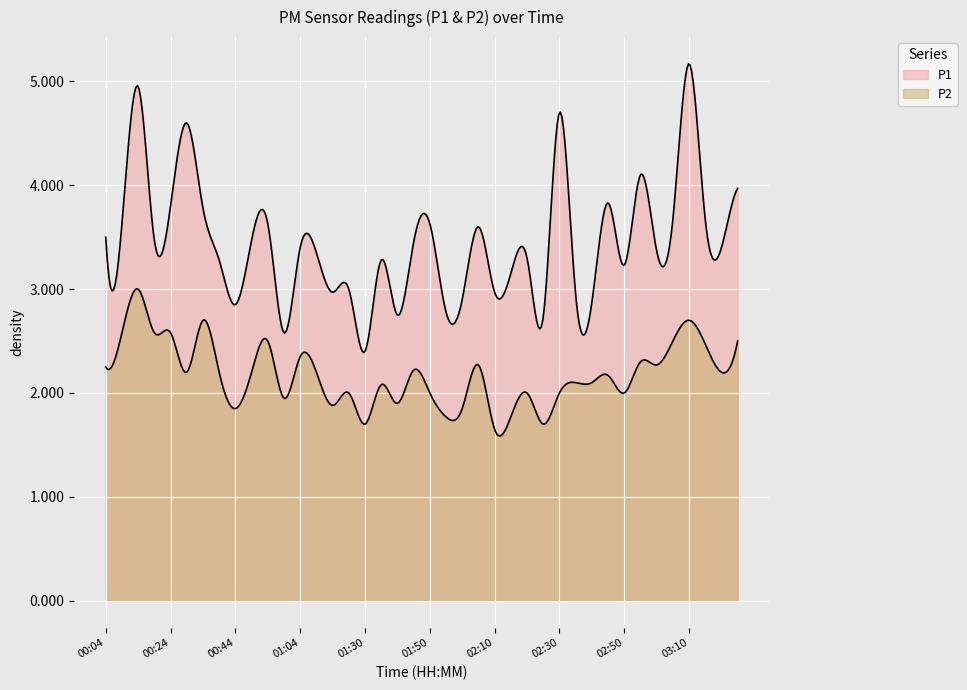

What is the average value of the P2 series?

2.2